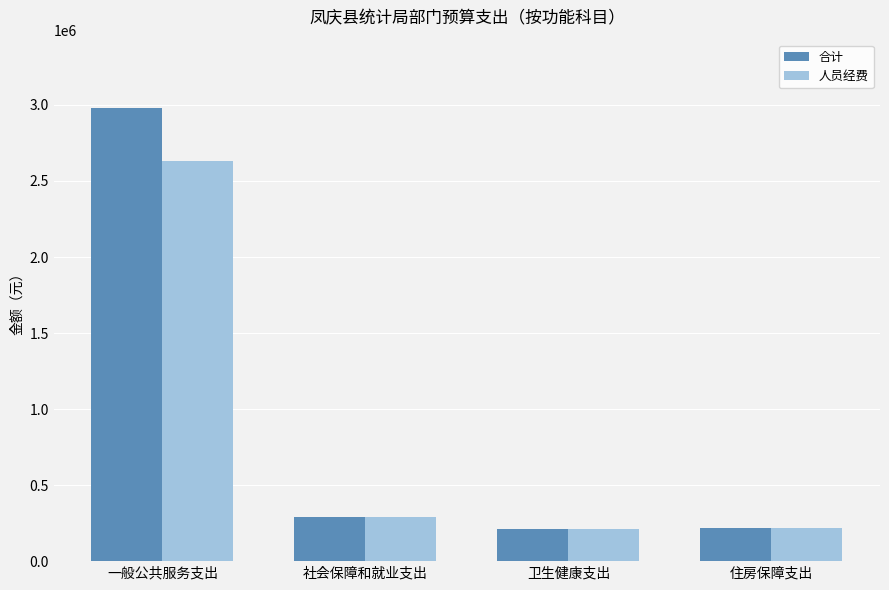

What is the sum of all 人员经费 values?

3351975.2